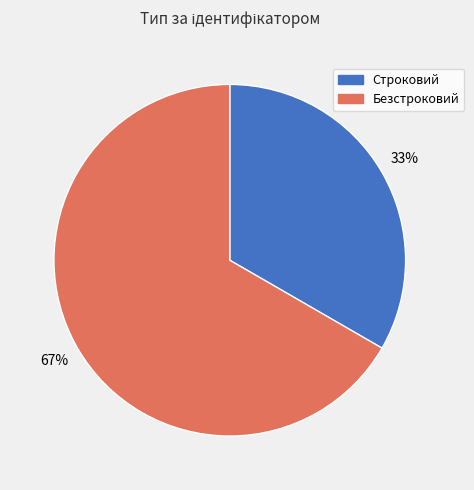

Rank the categories by value from lowest to highest.

Строковий, Безстроковий